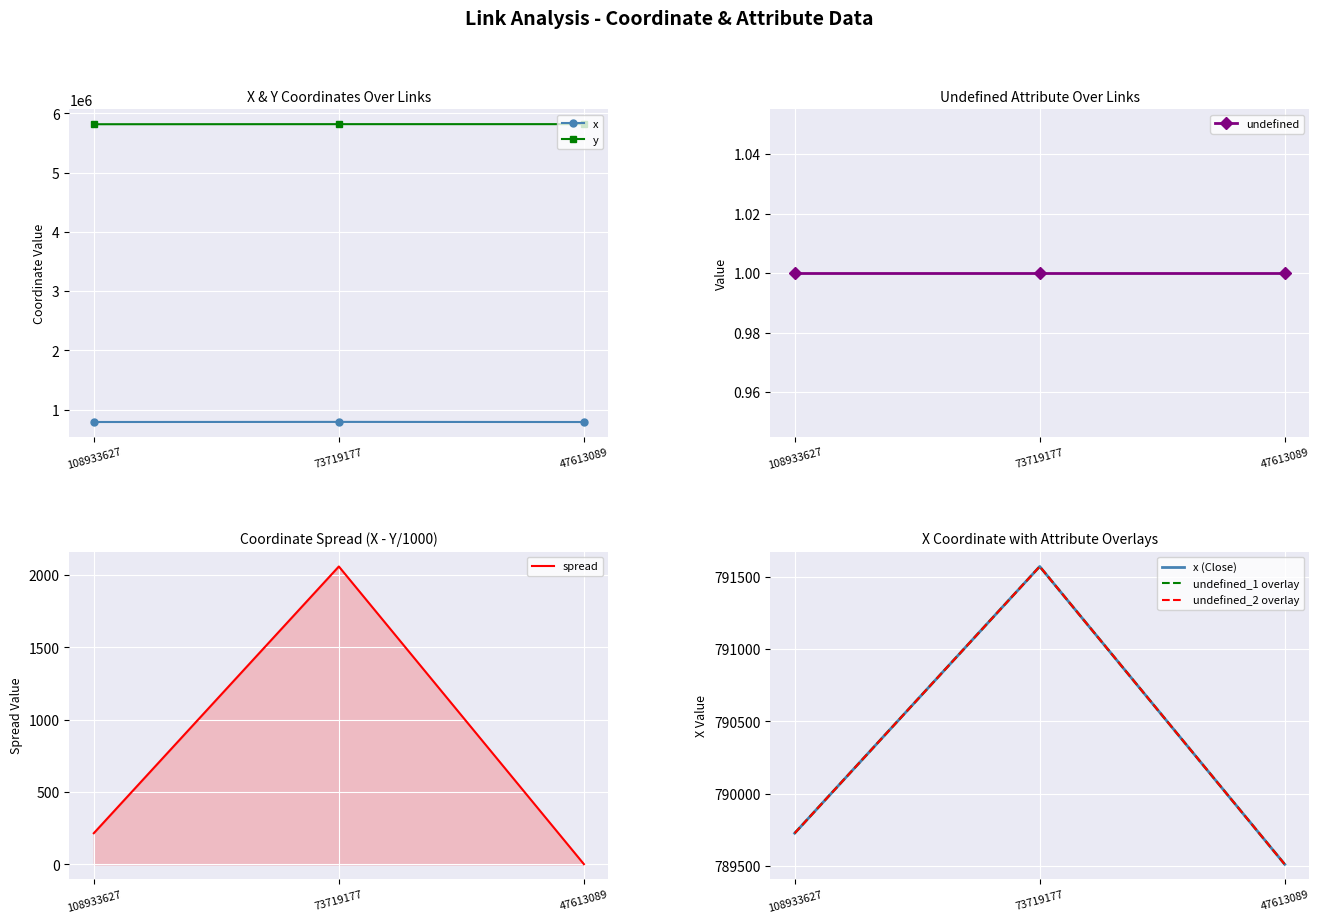

What is the value of the x point at the 2nd from the left?

791571.6